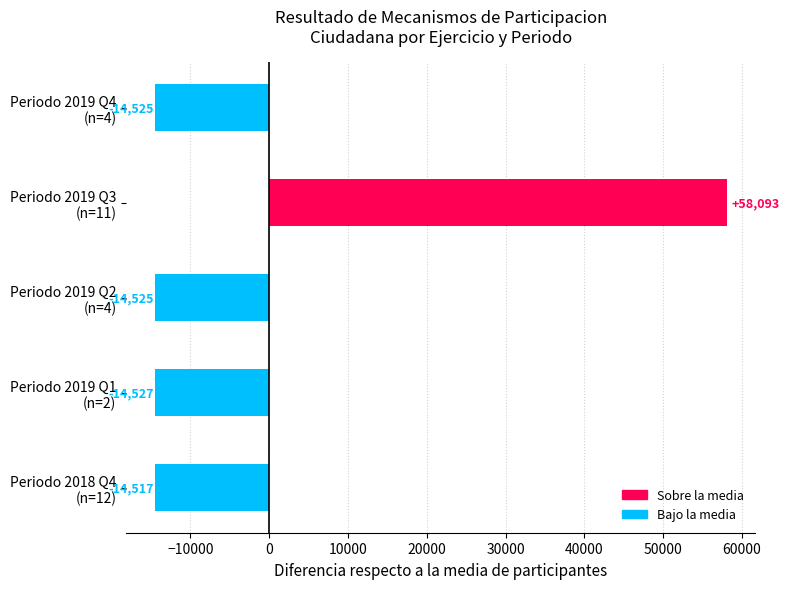

What is the greatest value displayed?

58093.2